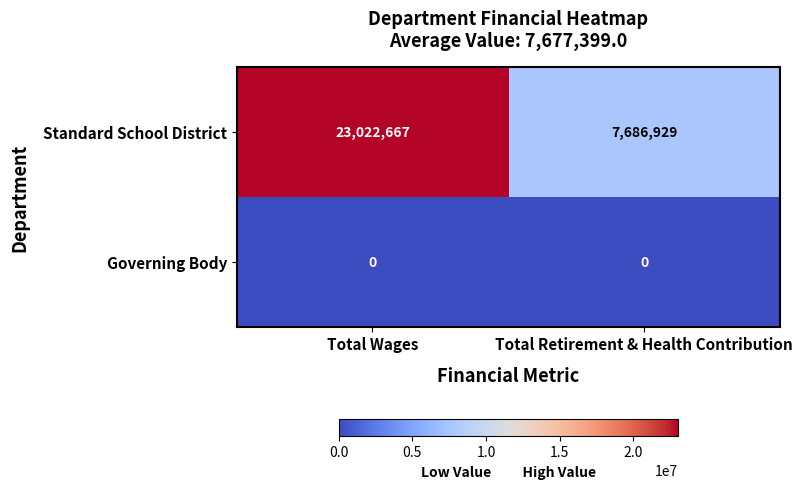

Between Total Wages and Total Retirement & Health Contribution, which series saw the biggest shift?

Standard School District